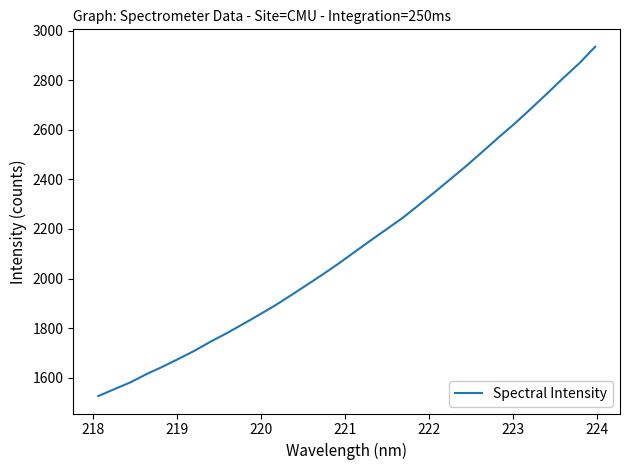

What is the smallest value displayed?

1525.9